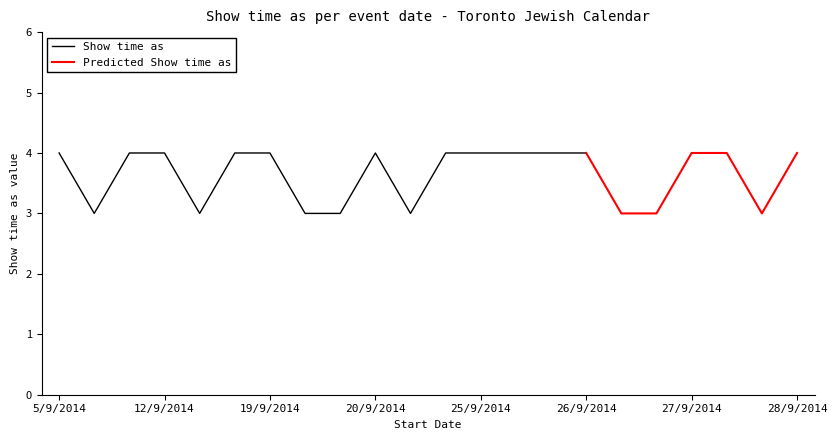

Is the value of Show time as at 24/9/2014 greater than the value of Predicted Show time as at 26/9/2014?

No